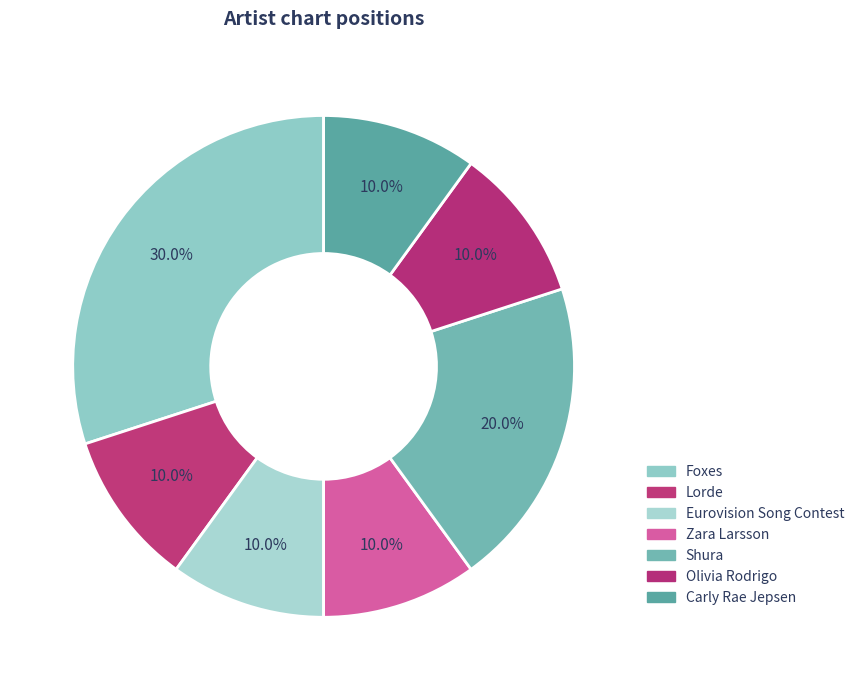

To the nearest percent, what percentage of the pie is Zara Larsson?

10%